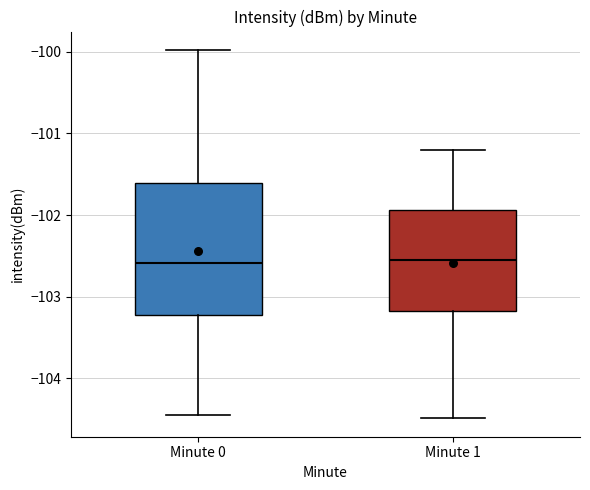

Where does the median line of the box for Minute 0 sit on the y-axis? The values are not printed on the chart, so give them approximately, as read against the axis.

-102.6